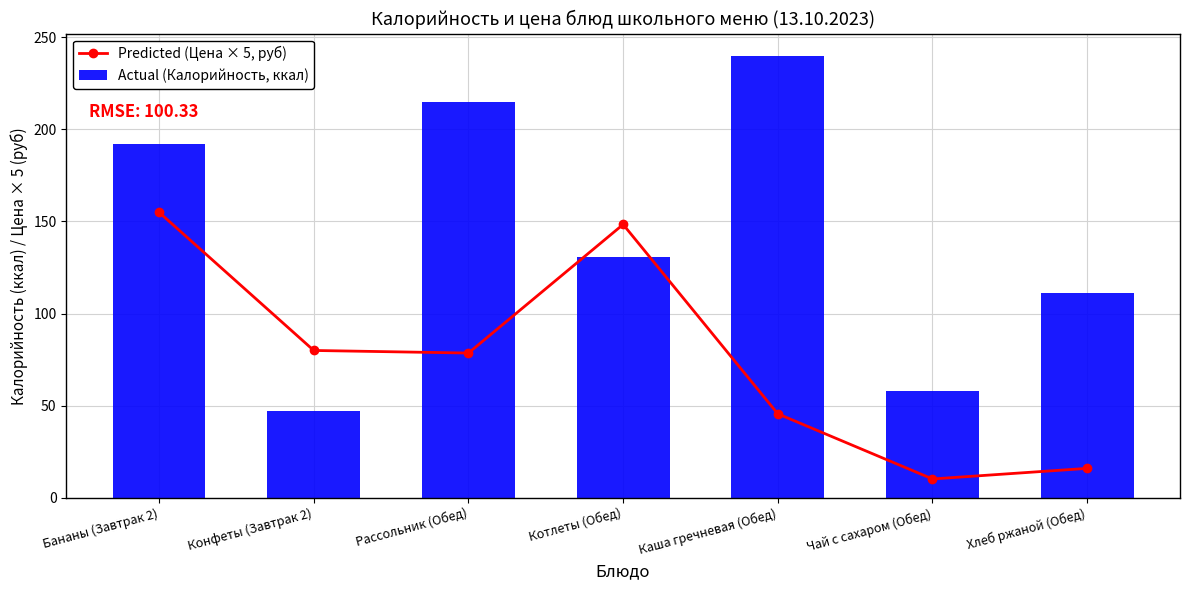

What is the value of the Actual (Калорийность, ккал) bar at the 7th from the left?

111